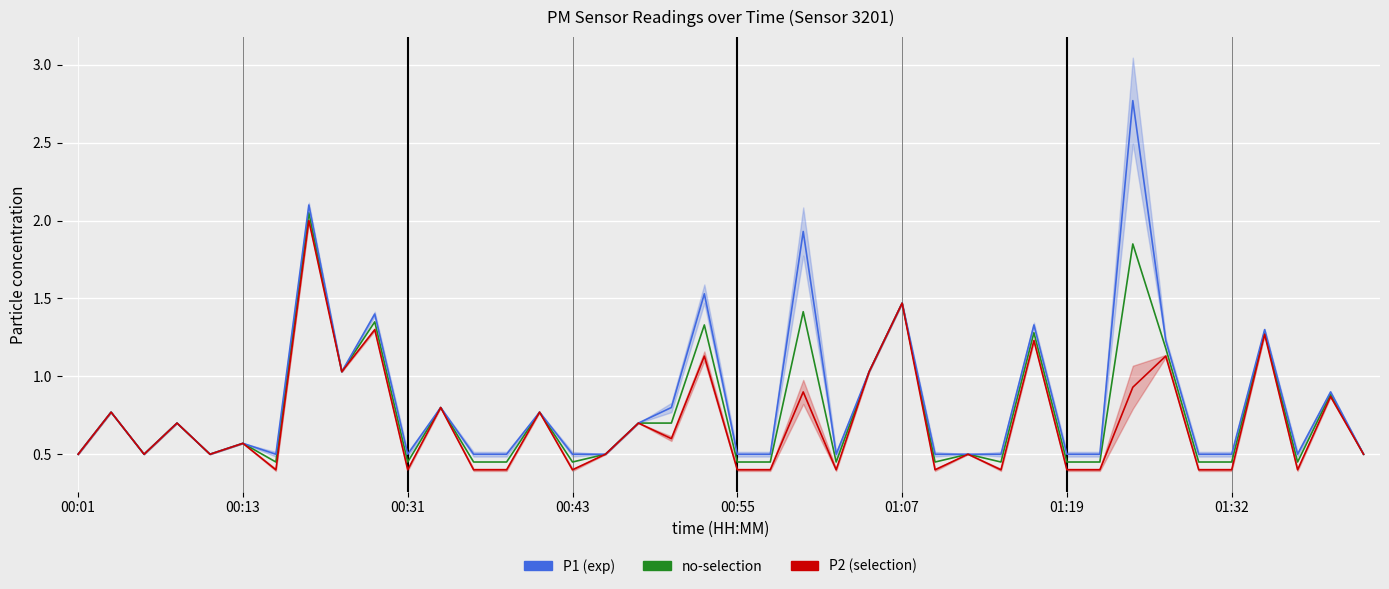

What is the maximum value shown in the chart?

2.8